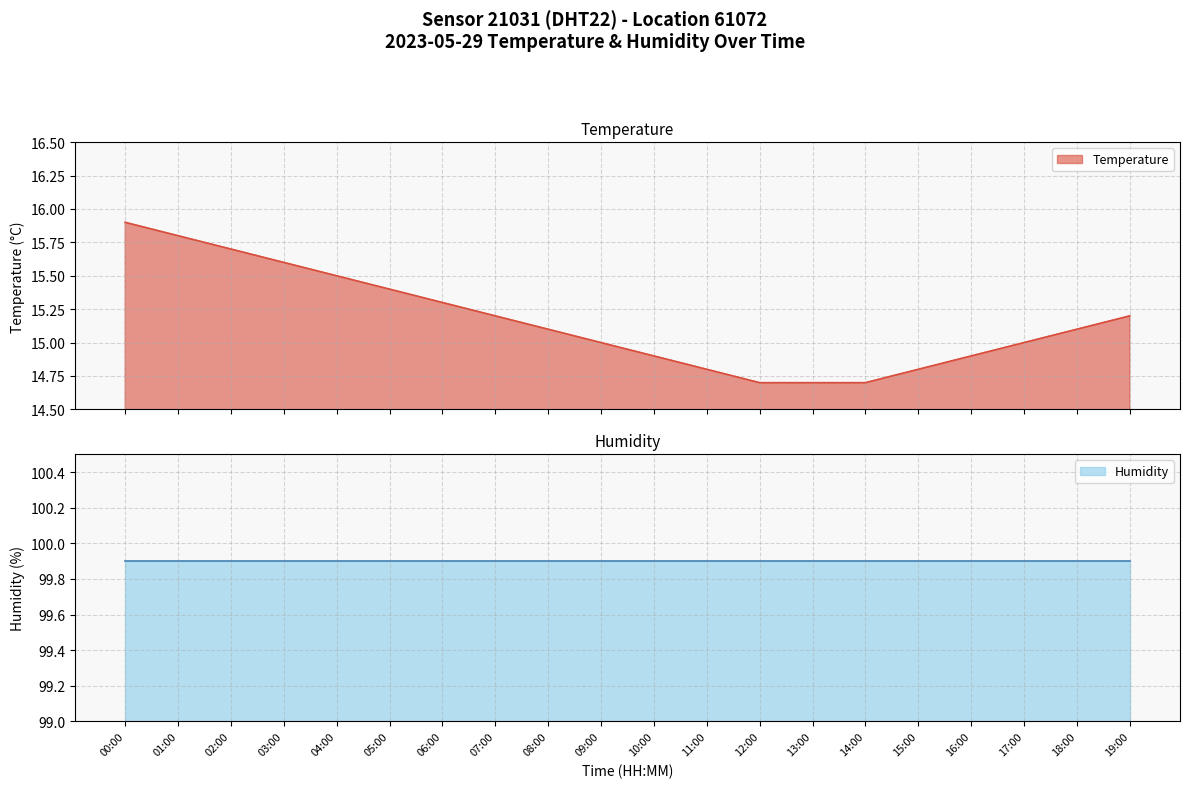

Which category has the lowest value across all series?

12:00